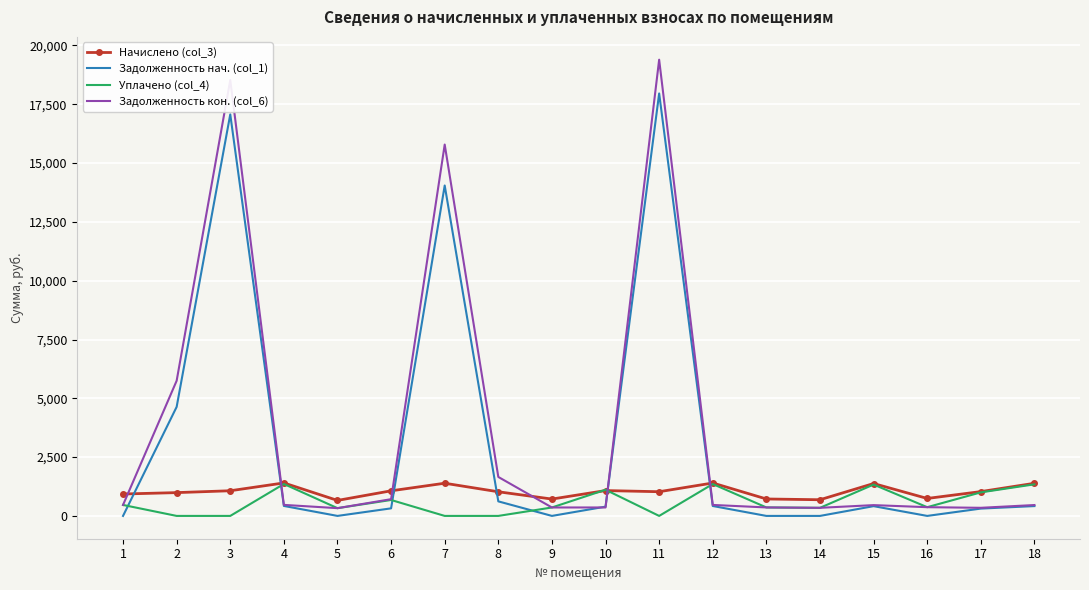

Between 1 and 6, which series saw the biggest shift?

Задолженность нач. (col_1)